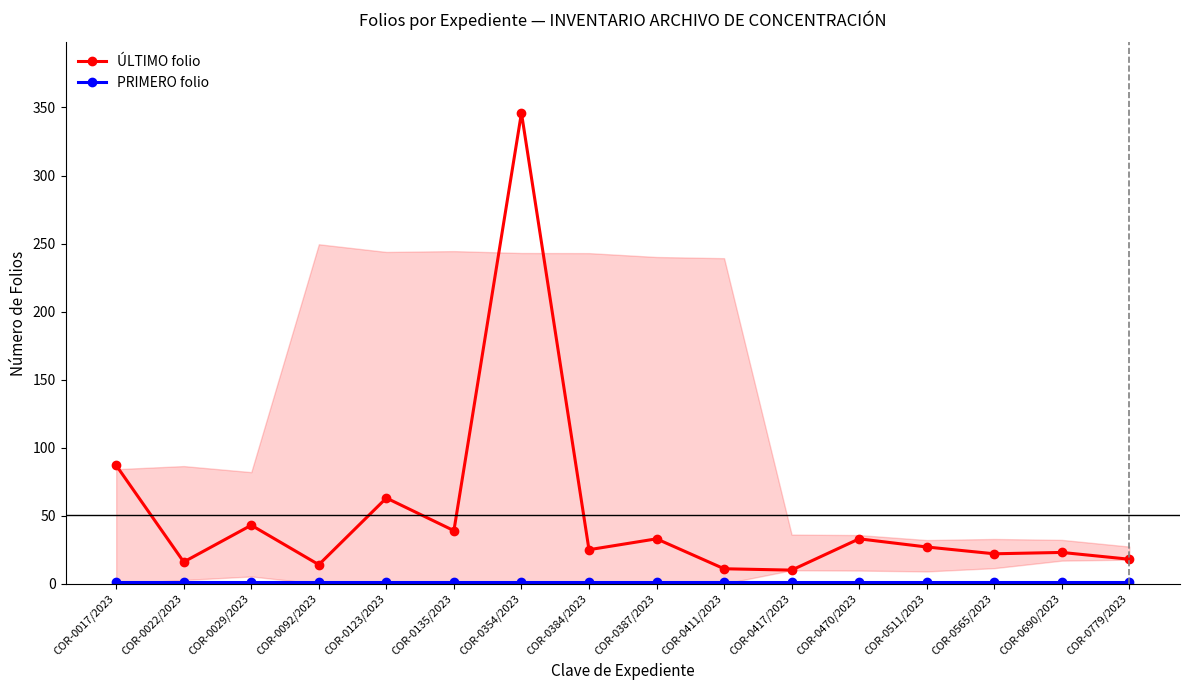

Which category has the lowest value across all series?

COR-0017/2023